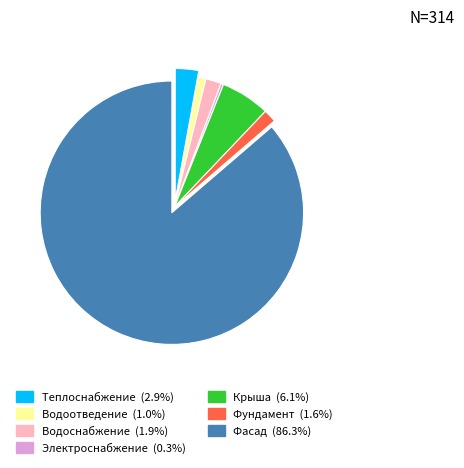

Count the number of slices in the pie.

7